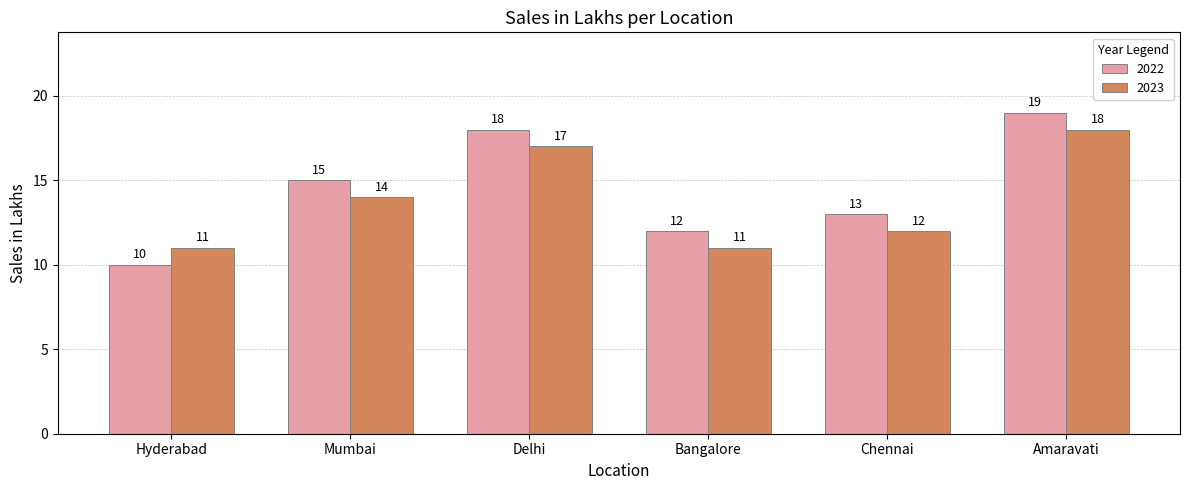

How many data points does each series have?

6